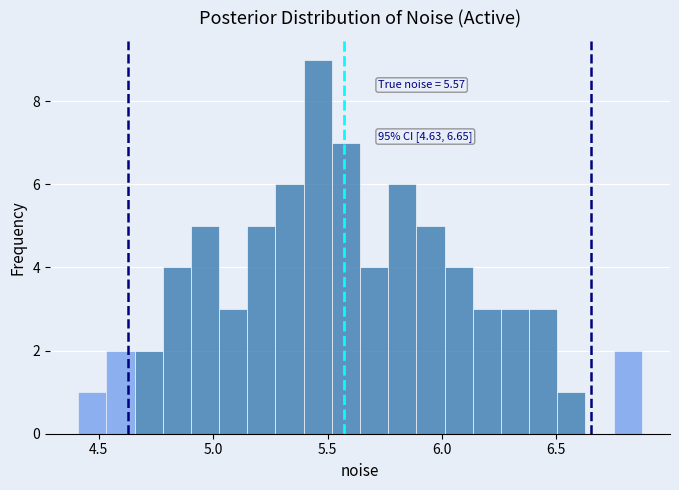

Read against the x-axis, roughly where is the centre of the tallest bar?

5.45